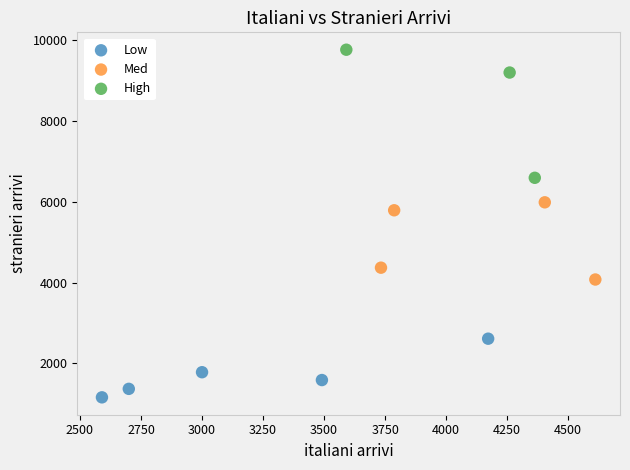

Which series has the largest Y range (max minus min)?

High